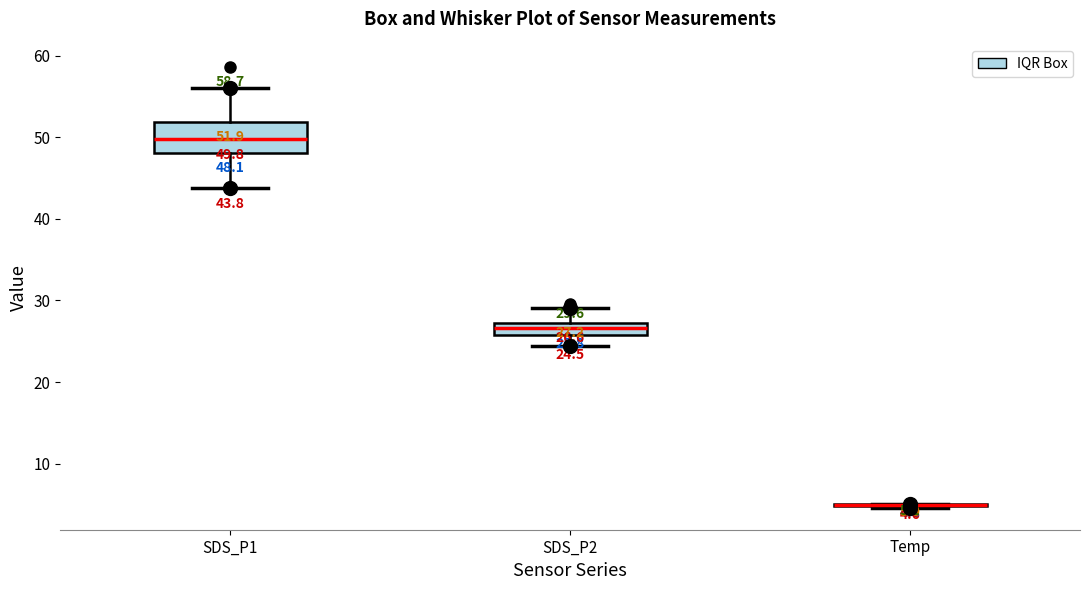

Which box is the tallest, from its lower edge to its upper edge?

SDS_P1